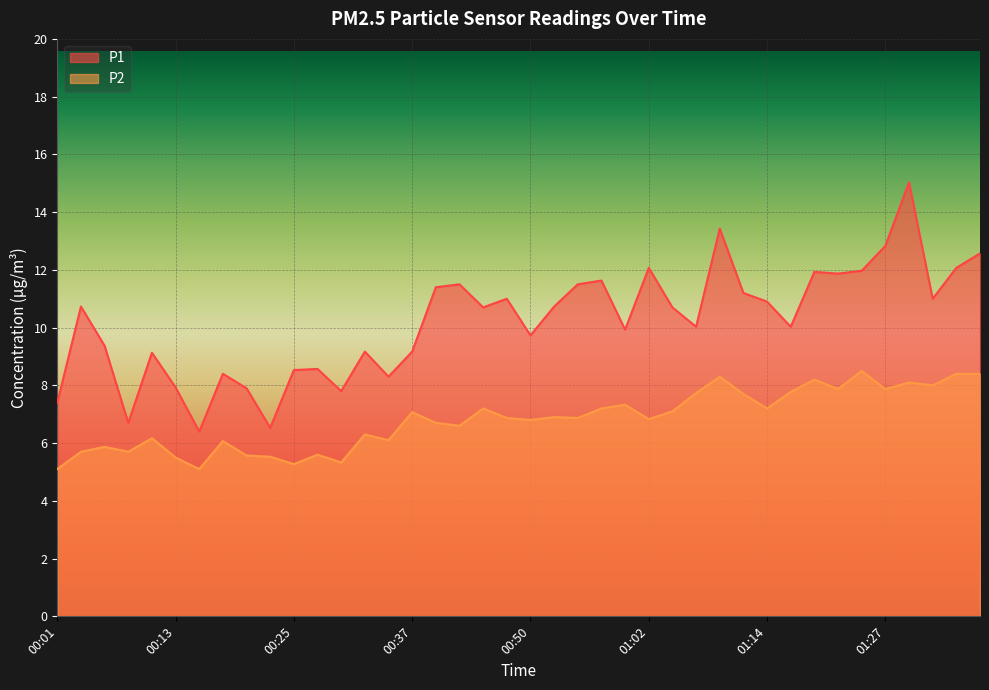

List the labels in order of P2 value, smallest first.

00:01, 00:15, 00:25, 00:30, 00:13, 00:23, 00:20, 00:28, 00:03, 00:08, 00:06, 00:18, 00:35, 00:10, 00:33, 00:42, 00:40, 00:50, 01:02, 00:47, 00:55, 00:52, 00:37, 01:04, 00:45, 00:57, 01:14, 01:00, 01:12, 01:07, 01:17, 01:22, 01:27, 01:31, 01:29, 01:19, 01:09, 01:34, 01:36, 01:24